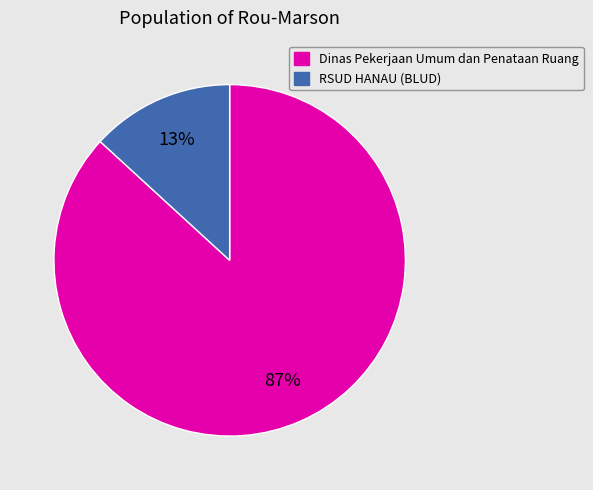

To the nearest percent, what is the average slice percentage?

50%